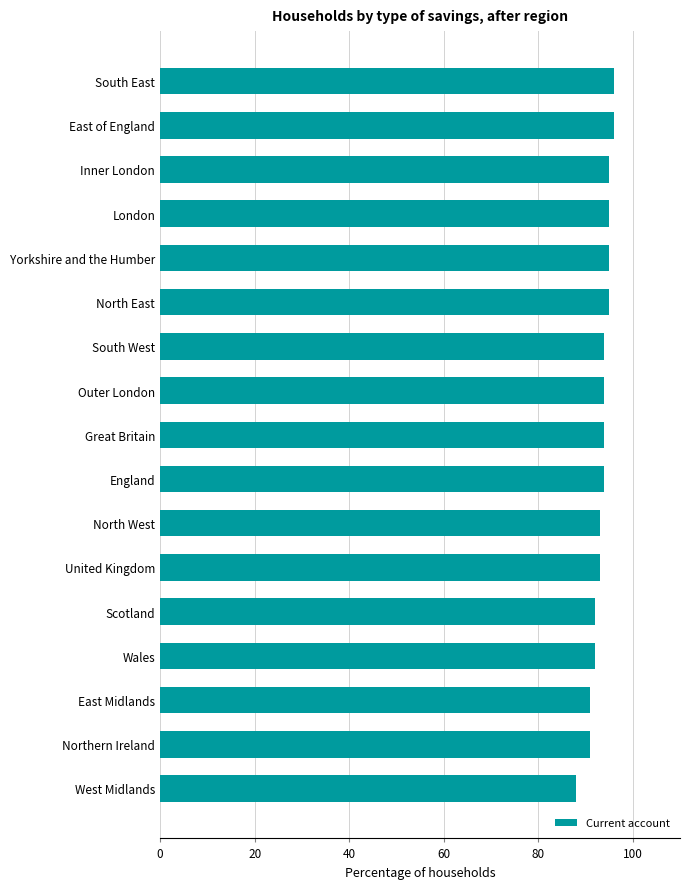

Is it true that the value at East of England is 47?

False